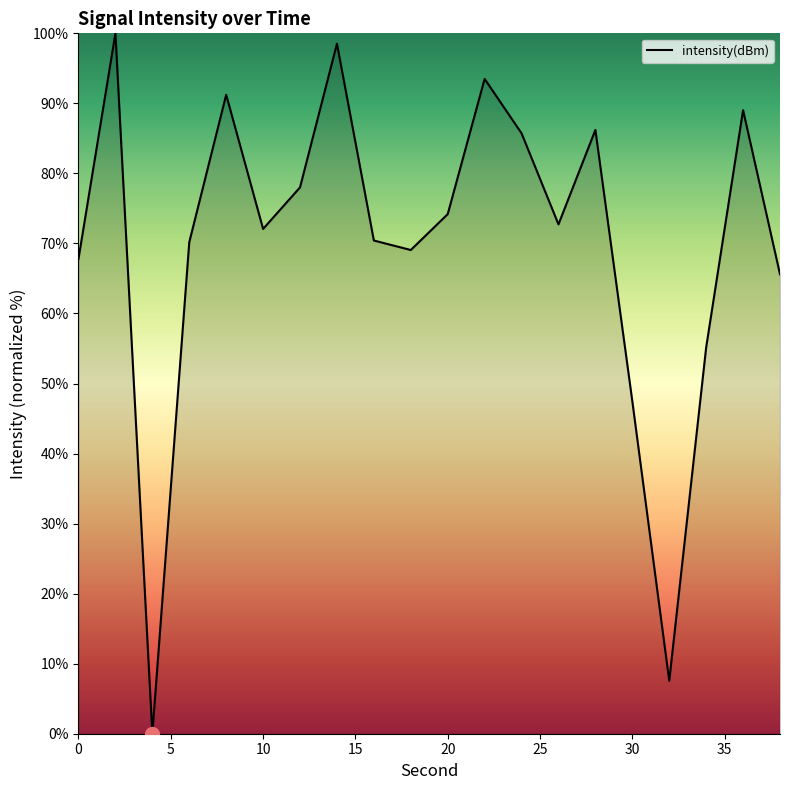

What is the greatest value displayed?

100.0